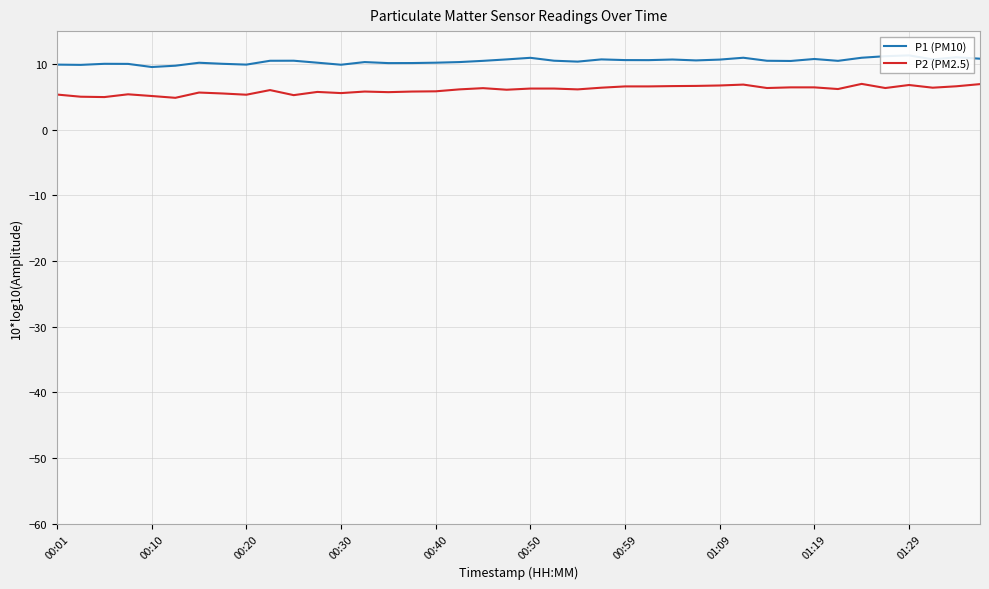

Which series has the largest total across all categories?

P1 (PM10)